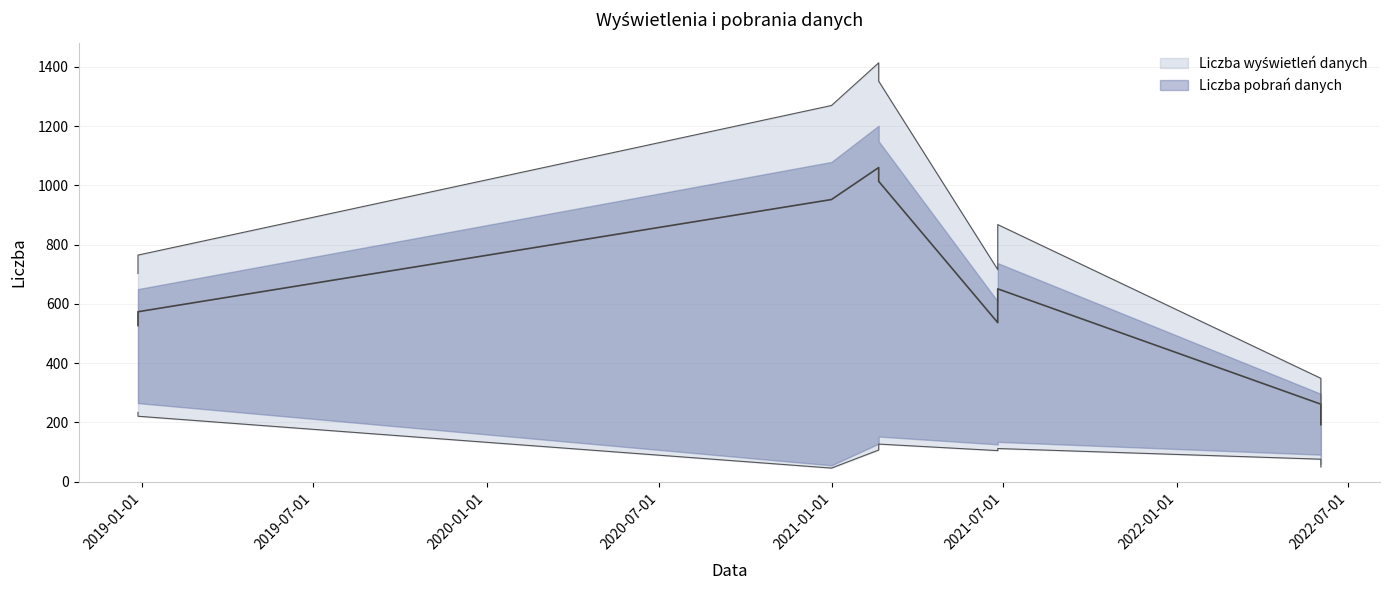

The Liczba wyświetleń danych series shows 428 at 2021-06-25. True or false?

False